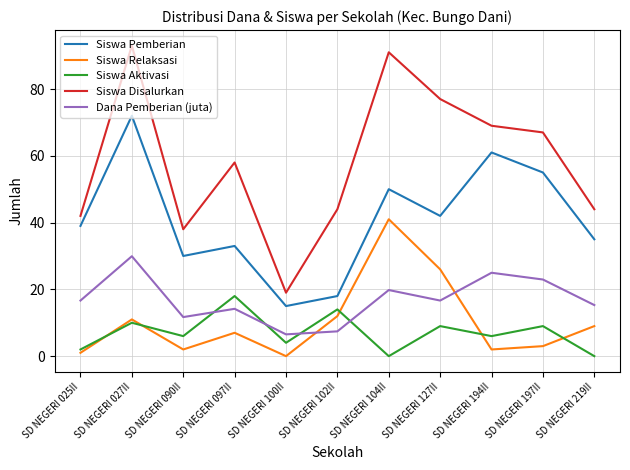

The Siswa Pemberian series shows 20.9 at SD NEGERI 104II. True or false?

False